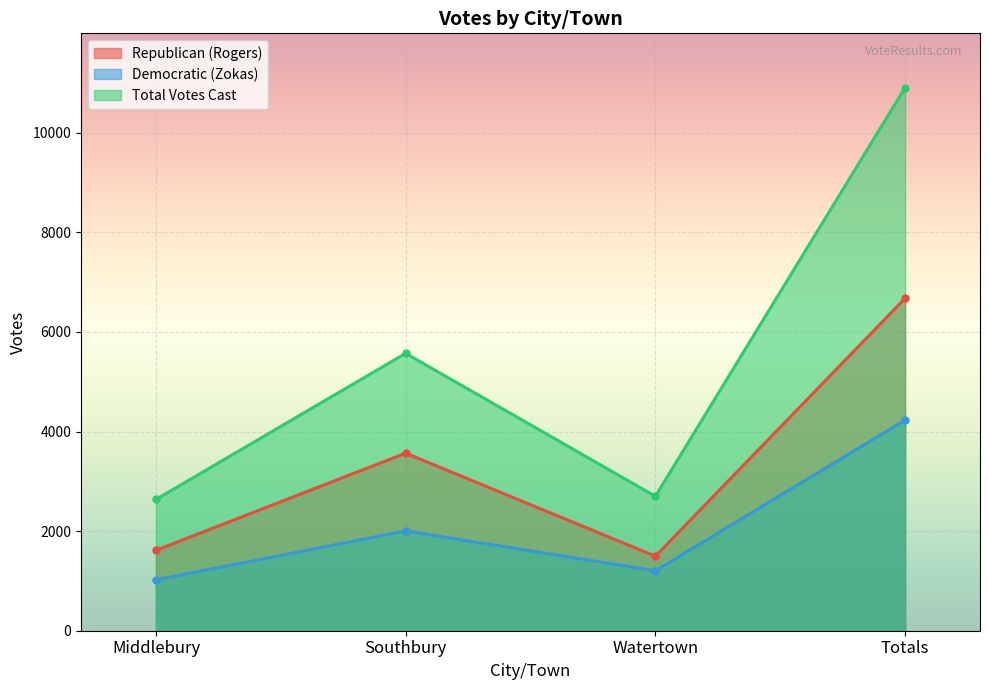

Rank the series at Watertown from lowest to highest value.

Democratic (Zokas), Republican (Rogers), Total Votes Cast